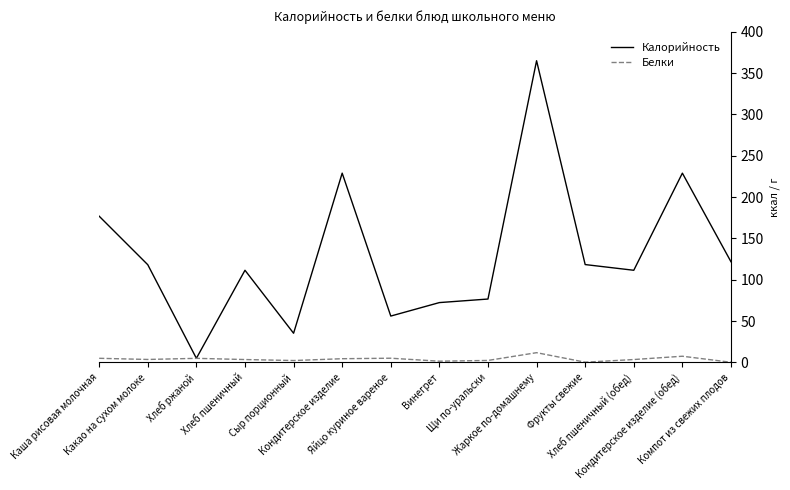

Is it true that Калорийность equals 229.0 at Кондитерское изделие (обед)?

True